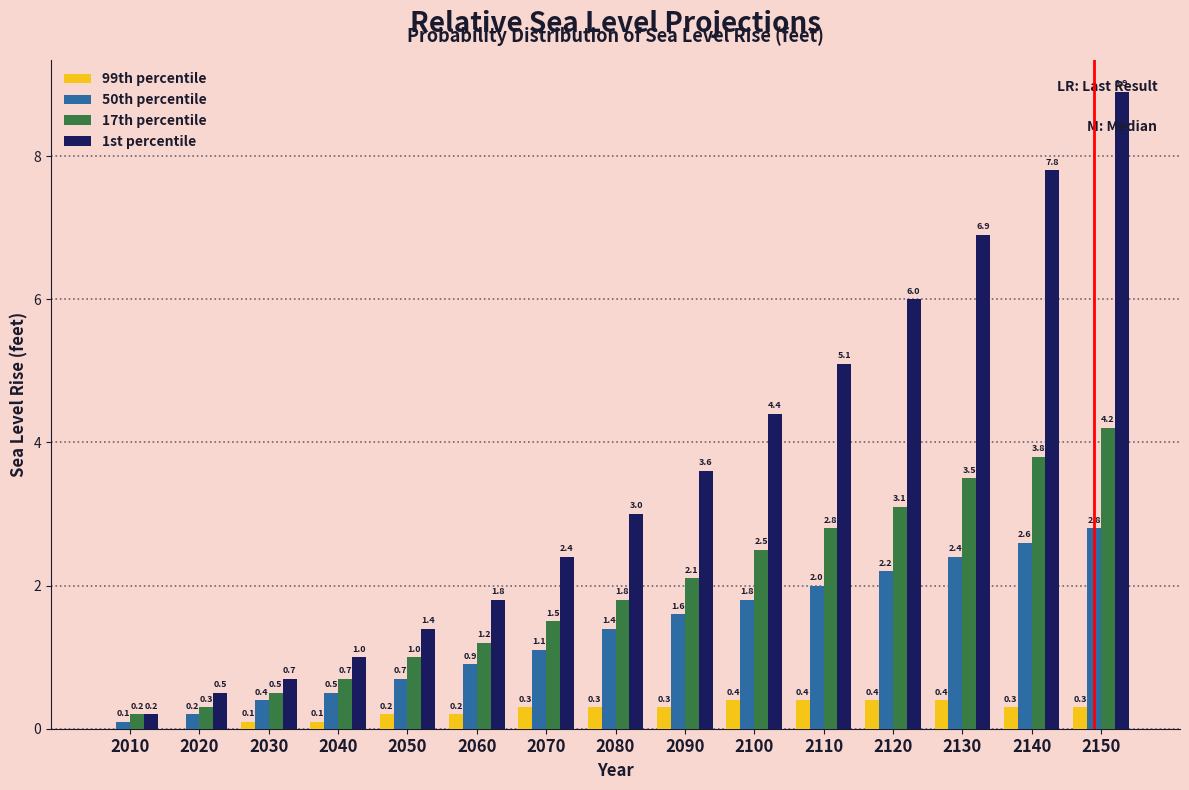

What is the sum of the 17th percentile values at 2070 and 2060?

2.7